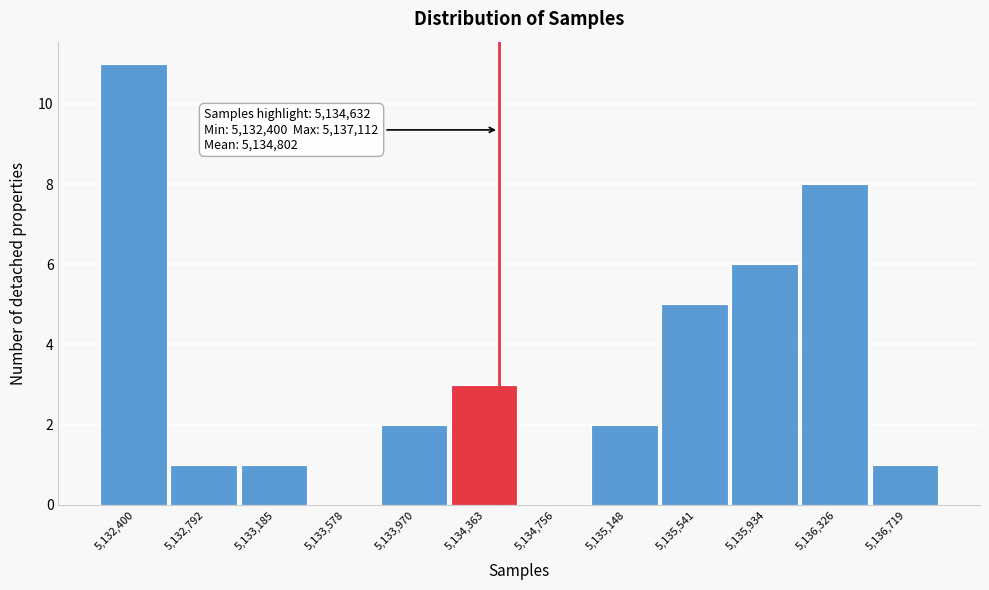

Reading left to right, what are all the values shown in this chart?

5,132,400=11	5,132,792=1	5,133,185=1	5,133,578=0	5,133,970=2	5,134,363=3	5,134,756=0	5,135,148=2	5,135,541=5	5,135,934=6	5,136,326=8	5,136,719=1